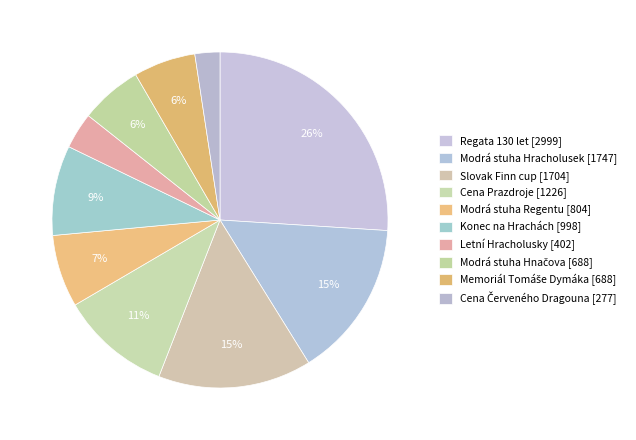

How many slices are in this pie chart?

10